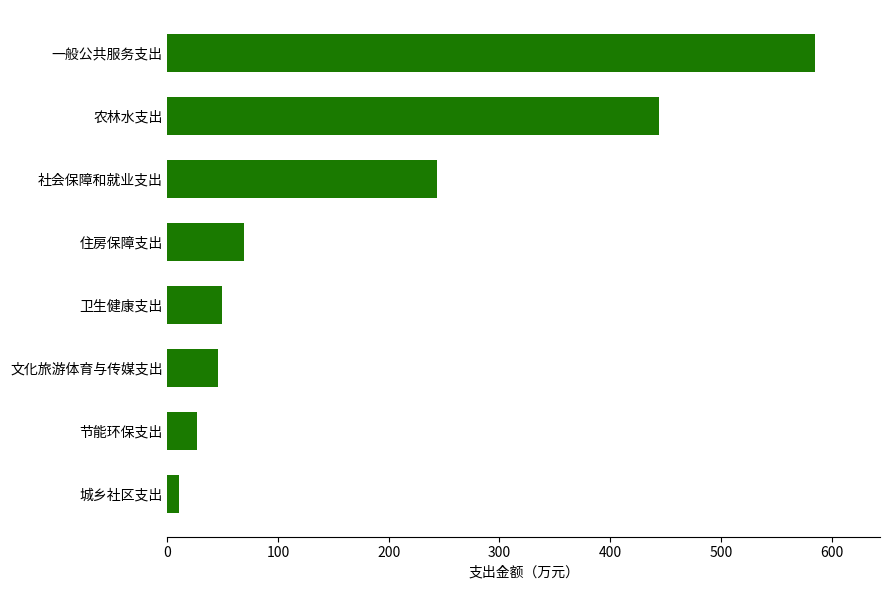

Where is the data nearest to the value 297?

社会保障和就业支出